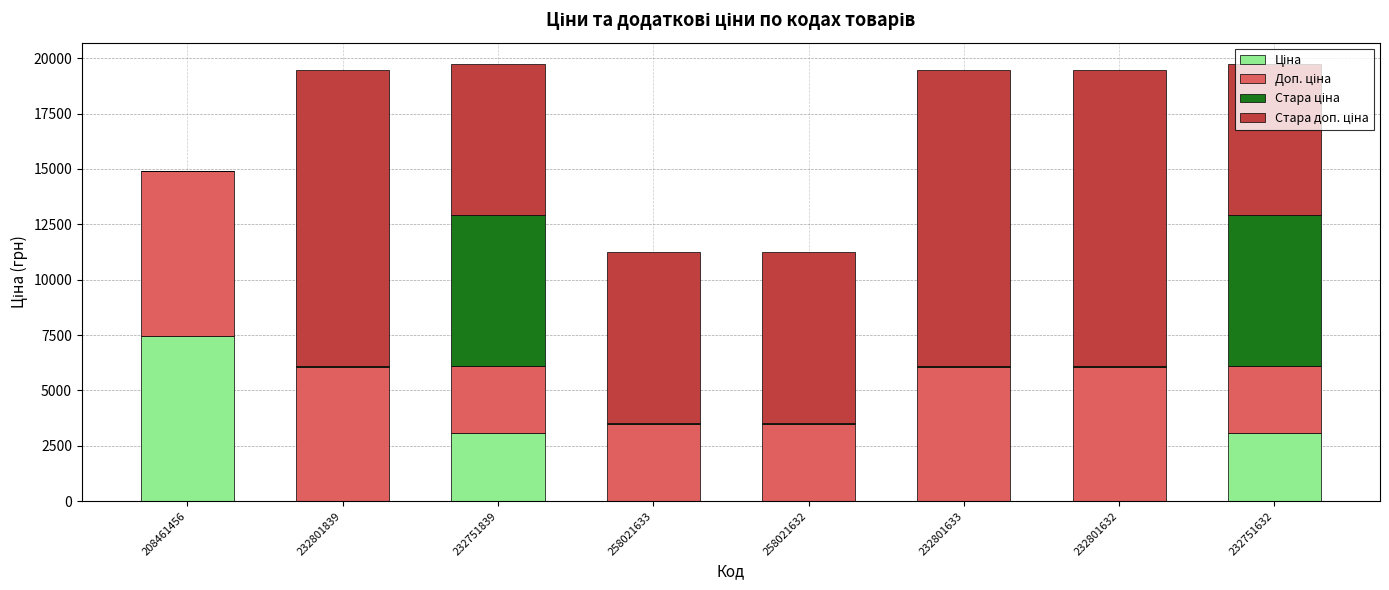

Are the bars grouped side by side (vs. stacked)?

No